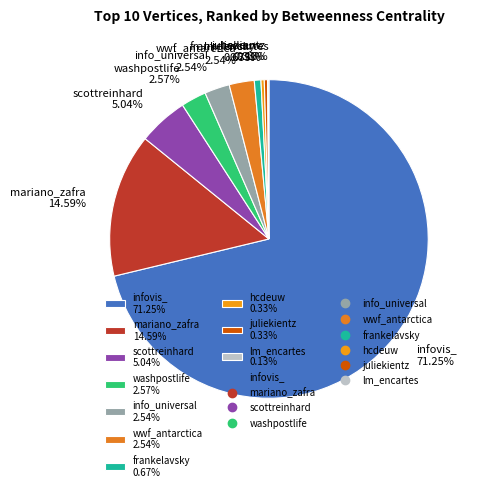

To the nearest percent, what portion does scottreinhard represent?

5%